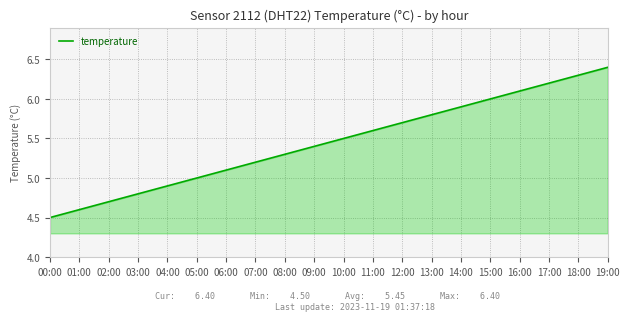

The chart shows a value of 4.1 at 18:00. True or false?

False